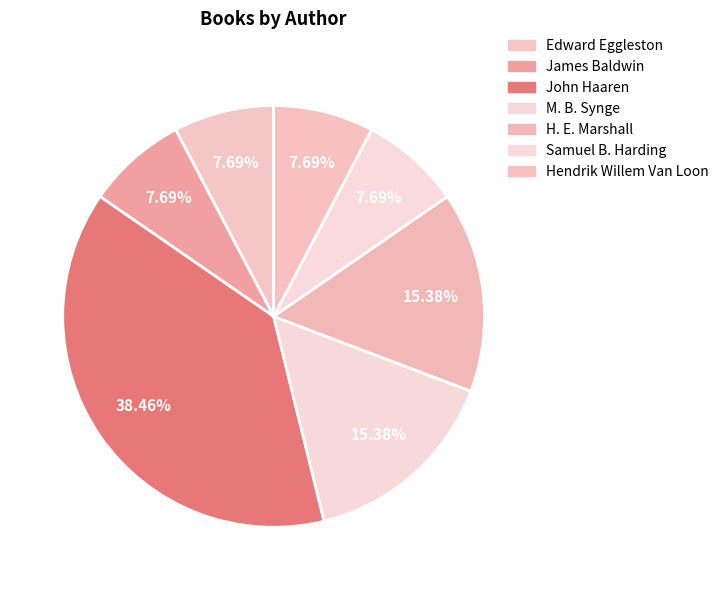

The James Baldwin slice represents 8% of the pie. True or false?

True